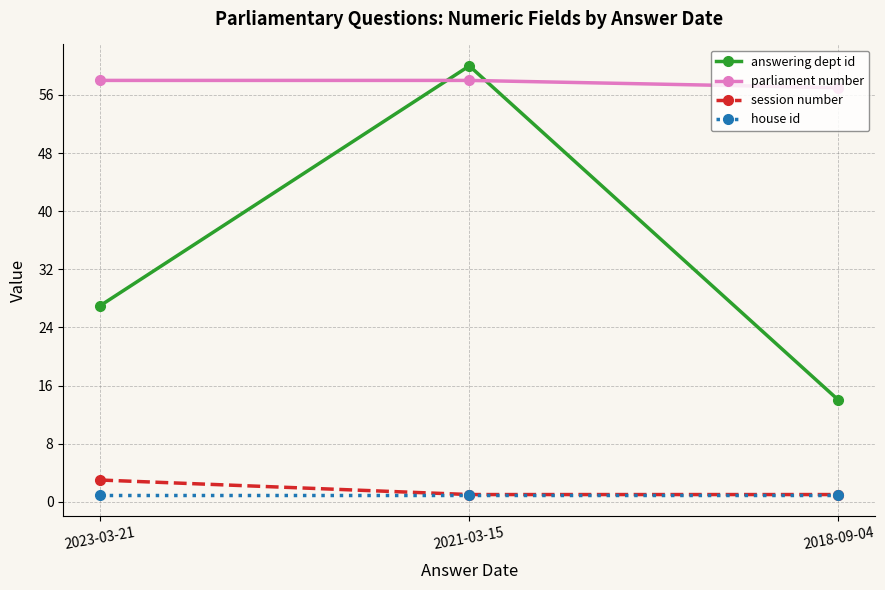

Reading left to right, what are all the values shown in this chart?

answering dept id: 2023-03-21=27	2021-03-15=60	2018-09-04=14
parliament number: 2023-03-21=58	2021-03-15=58	2018-09-04=57
session number: 2023-03-21=3	2021-03-15=1	2018-09-04=1
house id: 2023-03-21=1	2021-03-15=1	2018-09-04=1